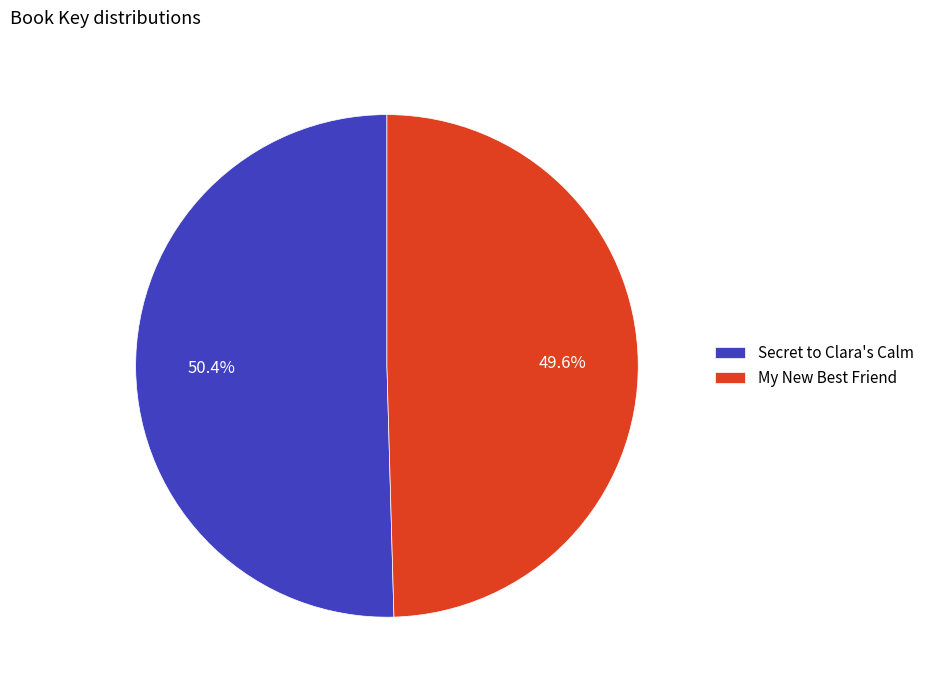

What is the largest slice in the pie chart?

Secret to Clara's Calm